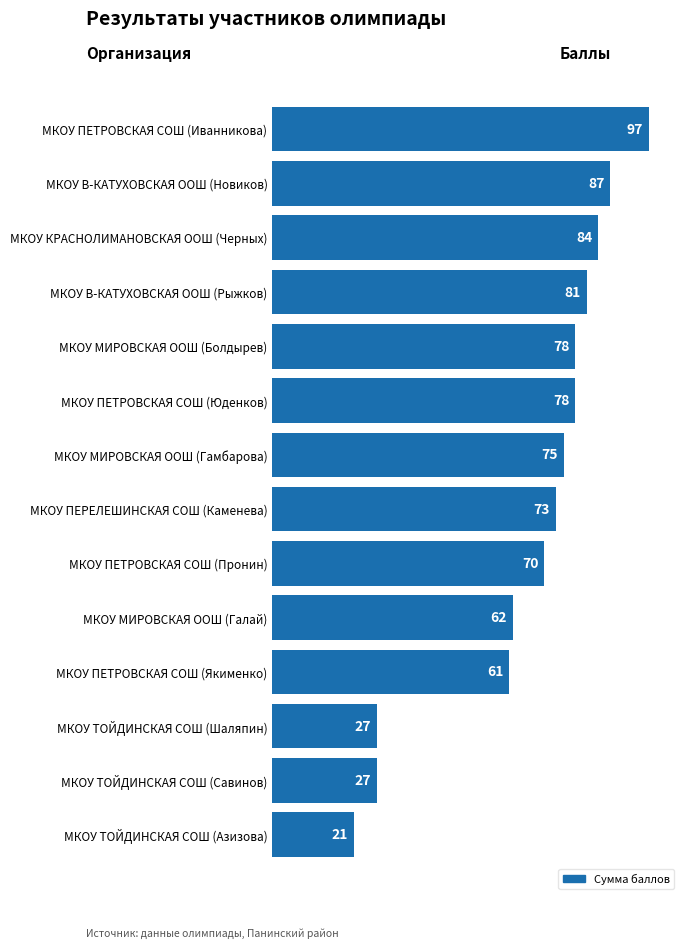

What is the label of the 9th bar from the top?

МКОУ ПЕТРОВСКАЯ СОШ (Пронин)